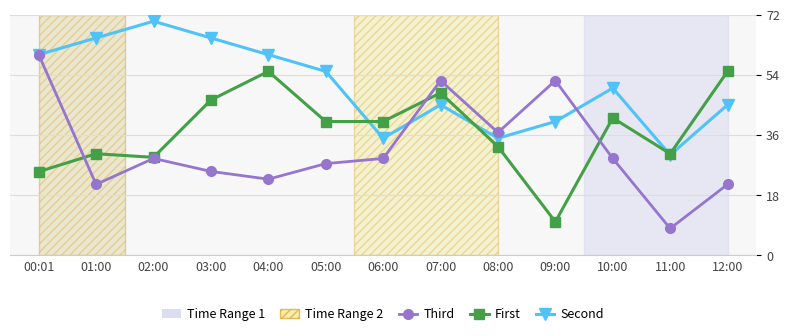

Which series has the largest total across all categories?

Second